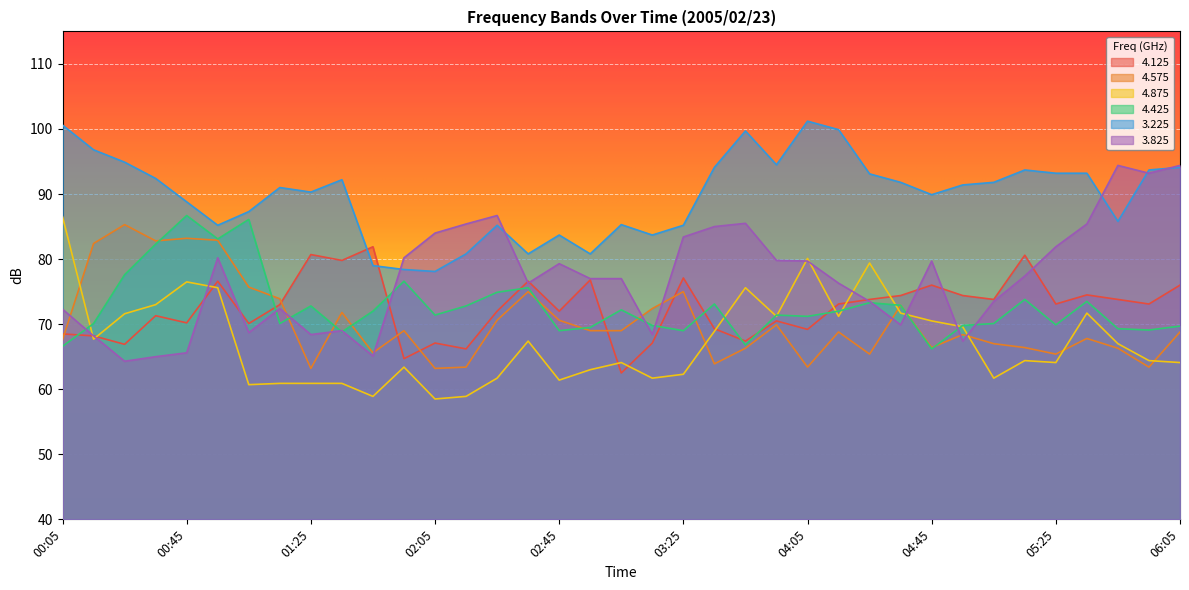

What is the label of the 36th point from the left?

05:55